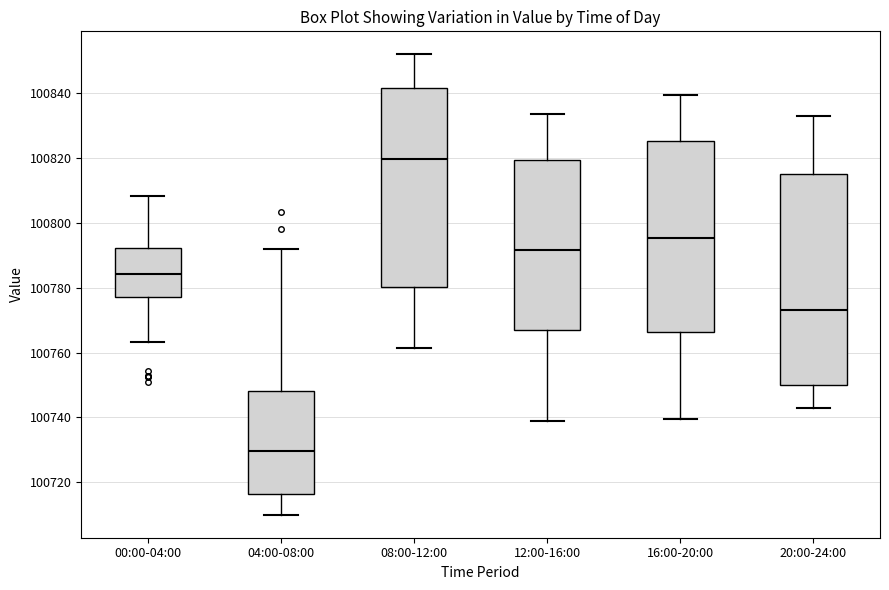

Reading left to right, transcribe this box plot: for each box, give where its median line is, the range the box spans, and where its two whiskers end, as read against the y-axis. The values are not printed on the chart, so give them approximately, as read against the axis.

00:00-04:00: median 100784, box 100778 to 100792, whiskers 100764 to 100808
04:00-08:00: median 100730, box 100716 to 100748, whiskers 100710 to 100792
08:00-12:00: median 100820, box 100780 to 100842, whiskers 100762 to 100852
12:00-16:00: median 100792, box 100768 to 100820, whiskers 100740 to 100834
16:00-20:00: median 100796, box 100766 to 100826, whiskers 100740 to 100840
20:00-24:00: median 100774, box 100750 to 100816, whiskers 100744 to 100834